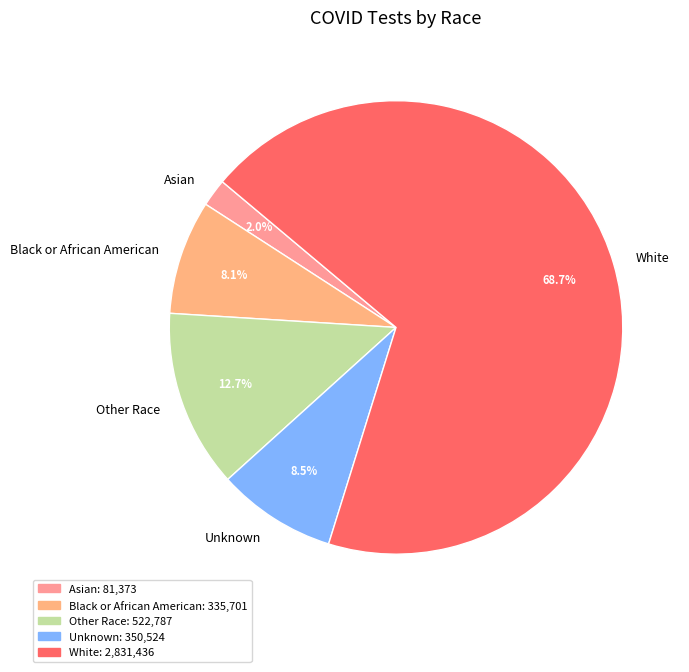

The Unknown slice represents 18% of the pie. True or false?

False